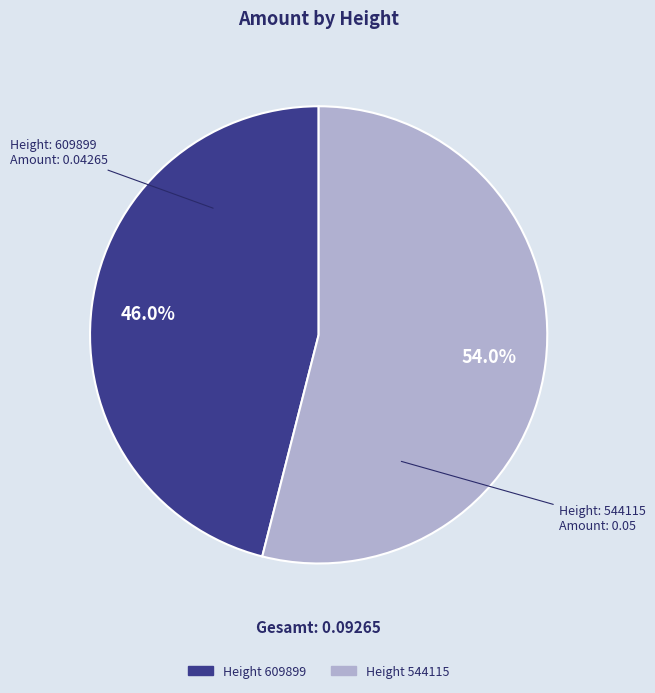

Is there a majority slice in this chart?

Yes